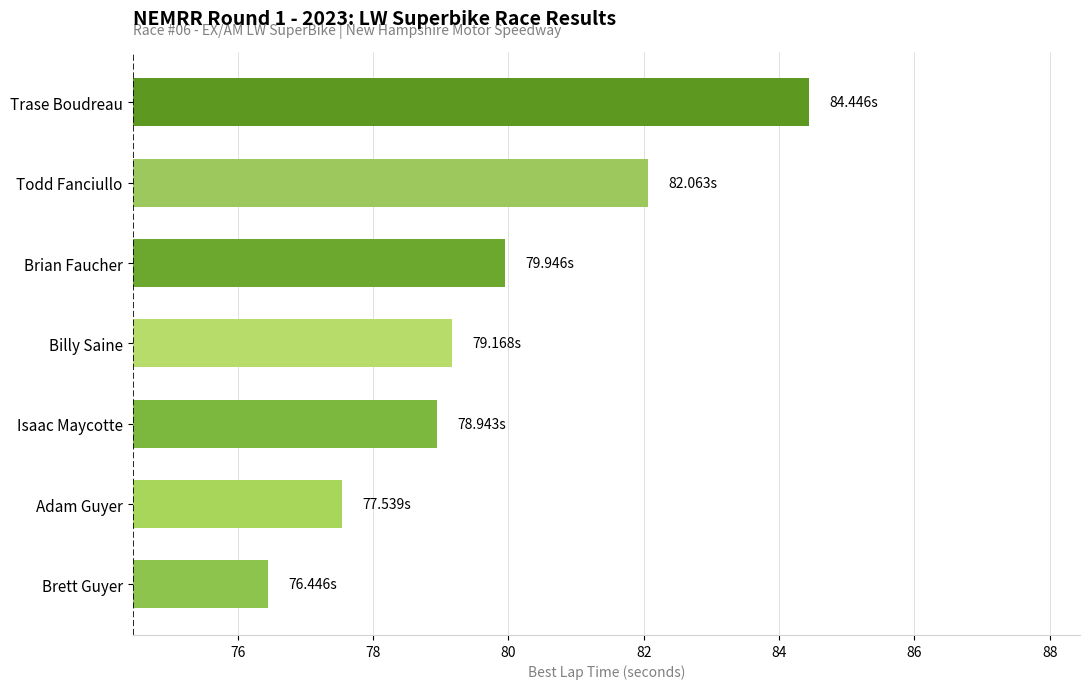

What is the difference between the second highest and second lowest values?

4.5